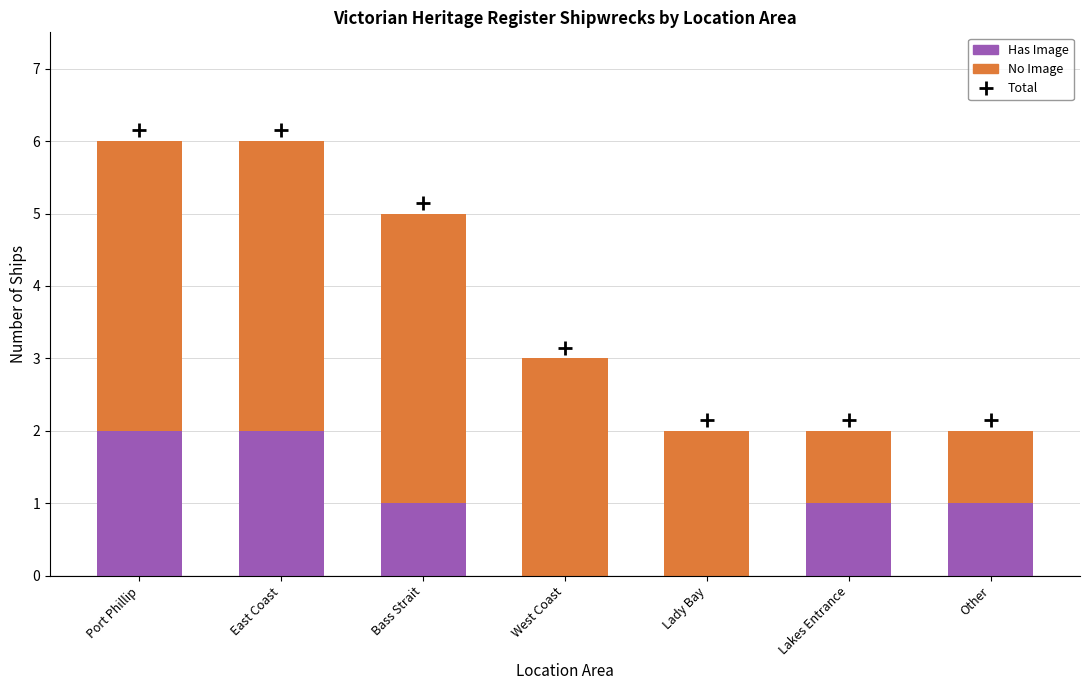

Is it true that Has Image equals 2 at East Coast?

True